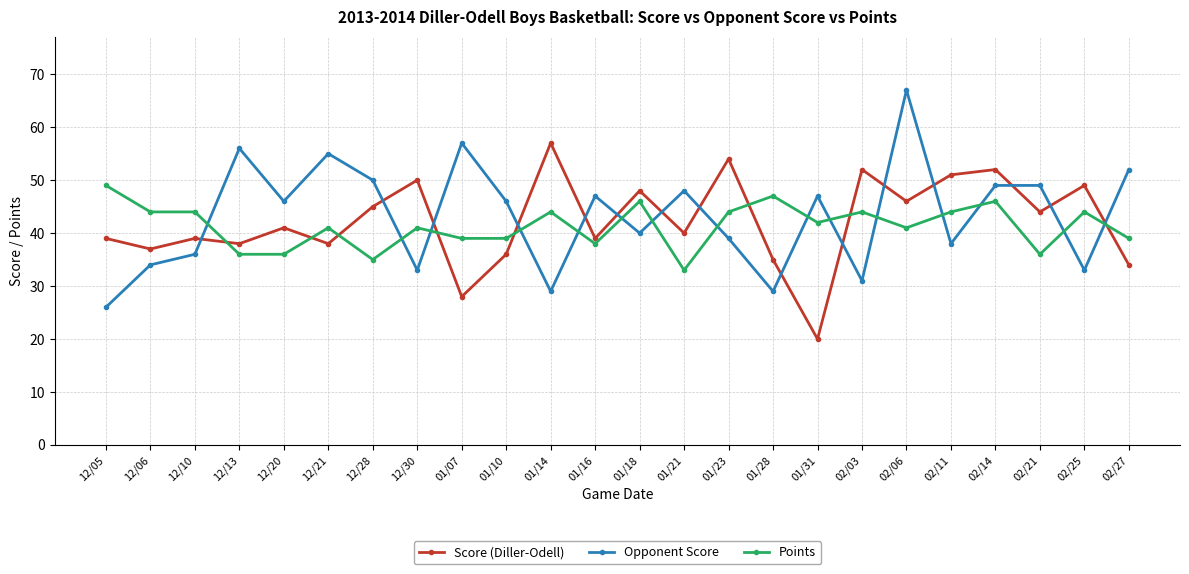

How many interior local peaks does the Score (Diller-Odell) series have?

9